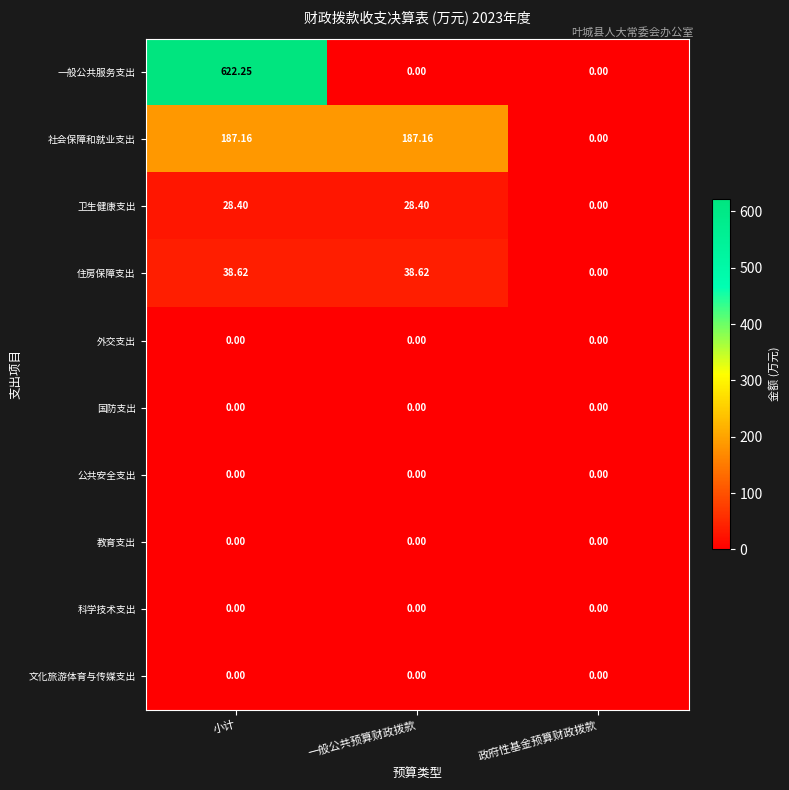

Which series has the largest total across all categories?

一般公共服务支出